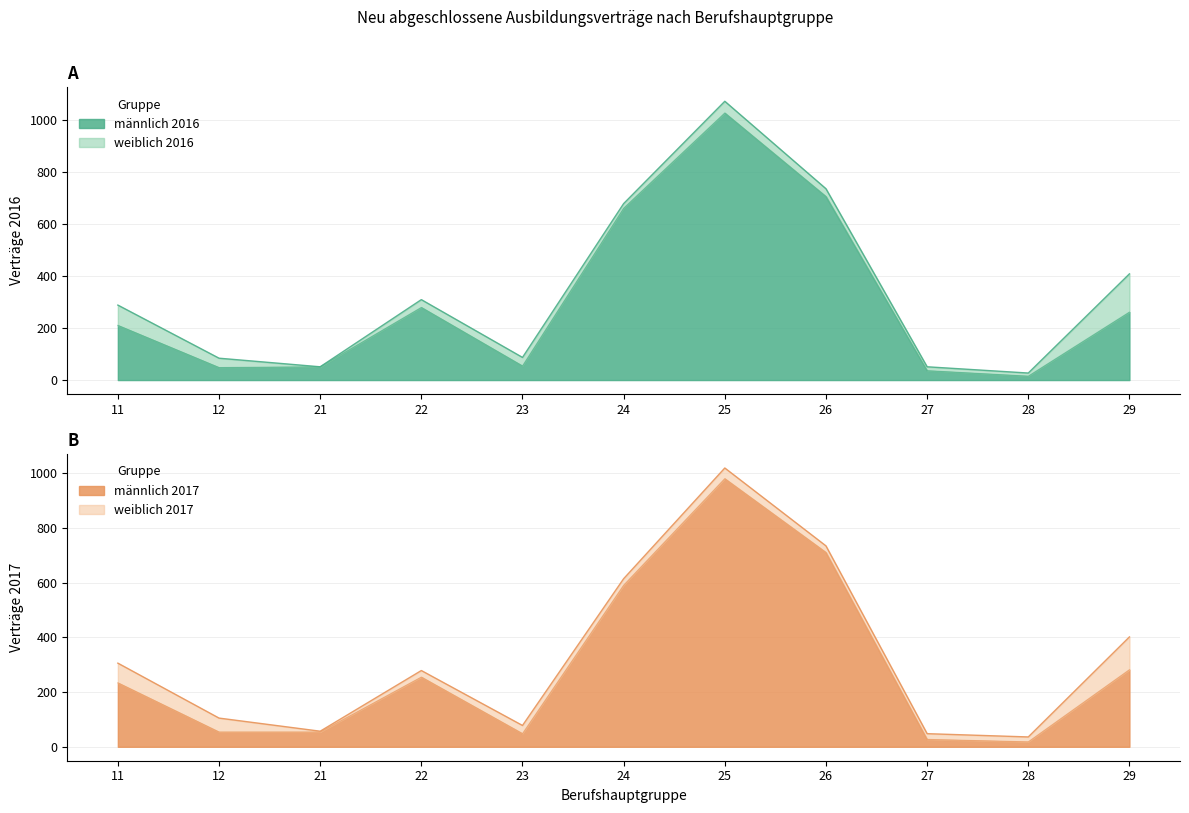

True or false: männlich 2016 and männlich 2017 intersect in this chart.

True